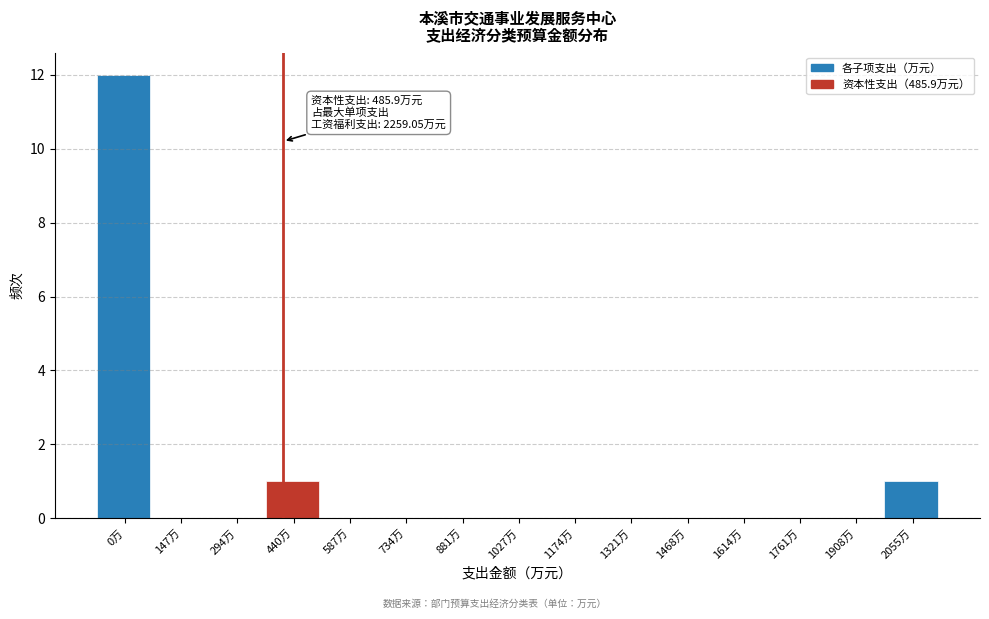

Reading left to right, what are all the values shown in this chart?

0万=12	147万=0	294万=0	440万=1	587万=0	734万=0	881万=0	1027万=0	1174万=0	1321万=0	1468万=0	1614万=0	1761万=0	1908万=0	2055万=1